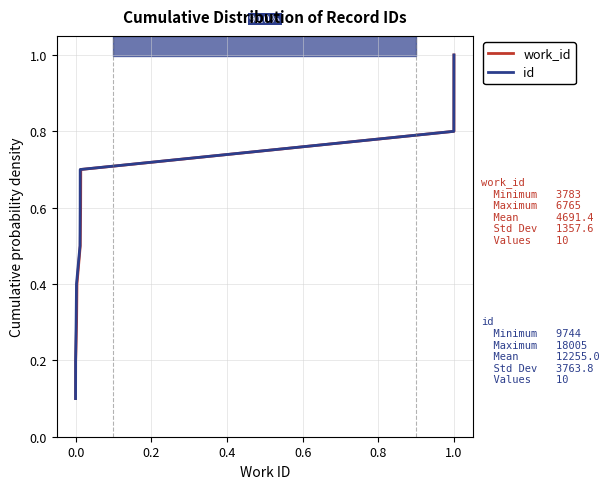

True or false: id and work_id intersect in this chart.

False